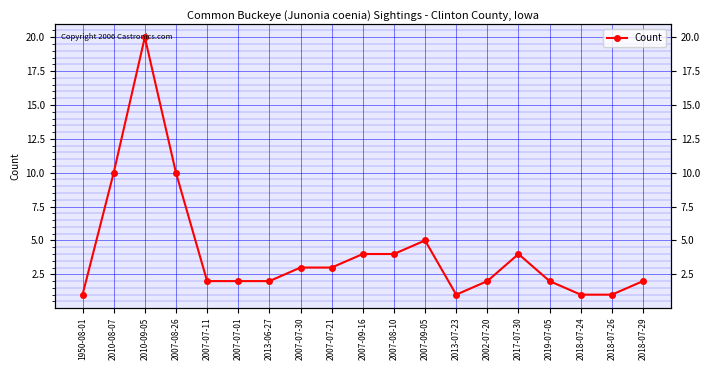

List the labels in order of value, largest first.

2010-09-05, 2010-08-07, 2007-08-26, 2007-09-05, 2007-09-16, 2007-08-10, 2017-07-30, 2007-07-30, 2007-07-21, 2007-07-11, 2007-07-01, 2013-06-27, 2002-07-20, 2019-07-05, 2018-07-29, 1950-08-01, 2013-07-23, 2018-07-24, 2018-07-26